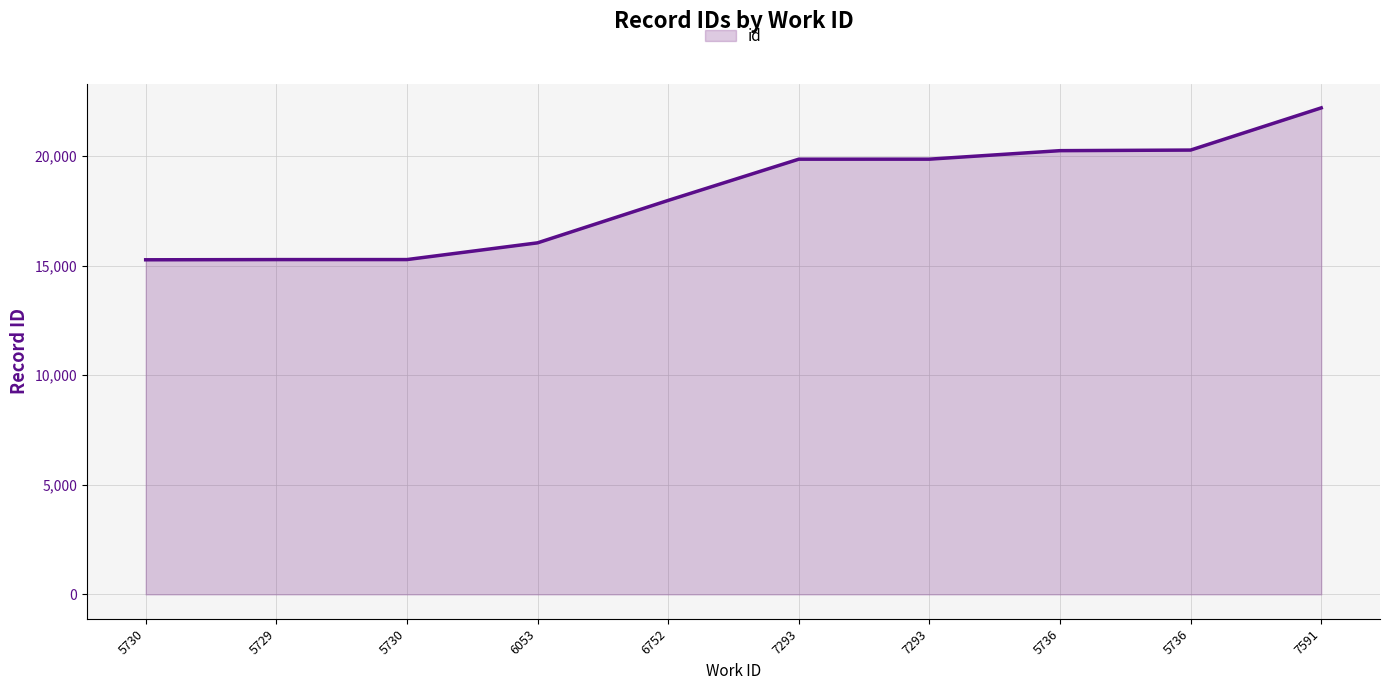

Reading left to right, what are all the values shown in this chart?

15270	15279	15280	16043	17979	19861	19862	20250	20277	22202